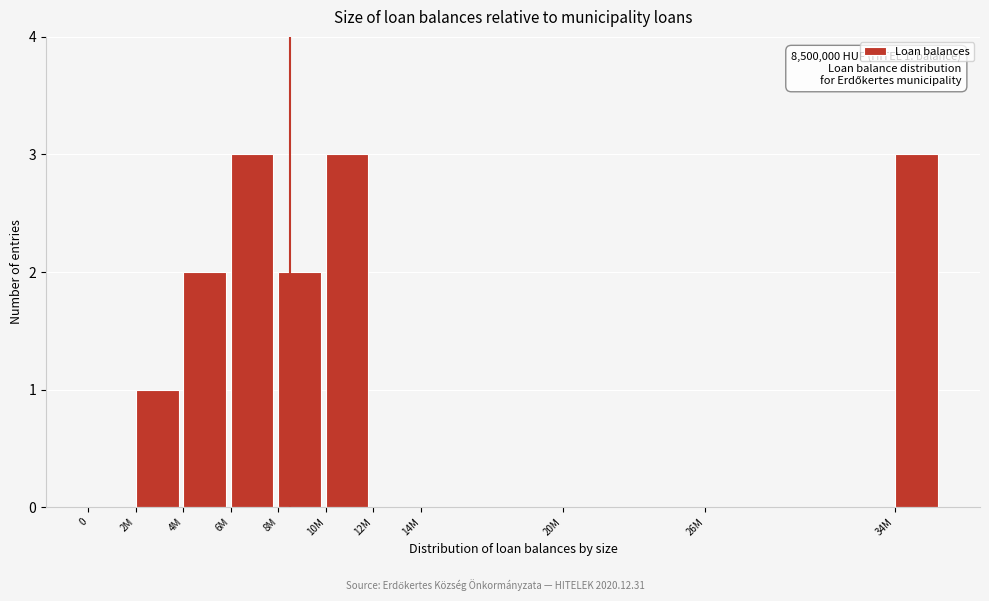

Reading right to left, what are all the values shown in this chart?

34M=3	26M=0	20M=0	14M=0	12M=0	10M=3	8M=2	6M=3	4M=2	2M=1	0=0